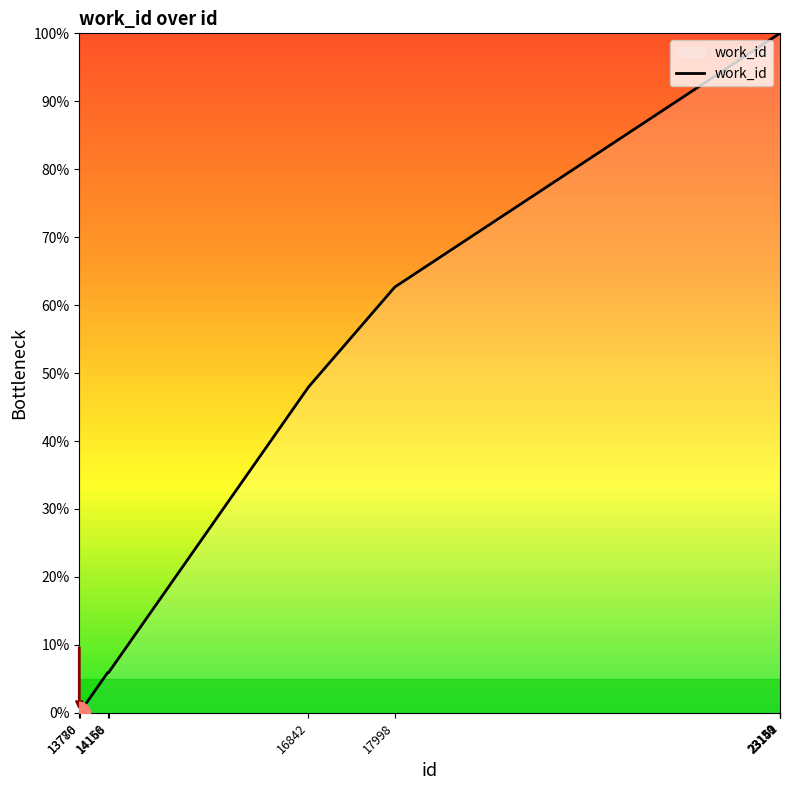

What is the maximum value shown in the chart?

100.0